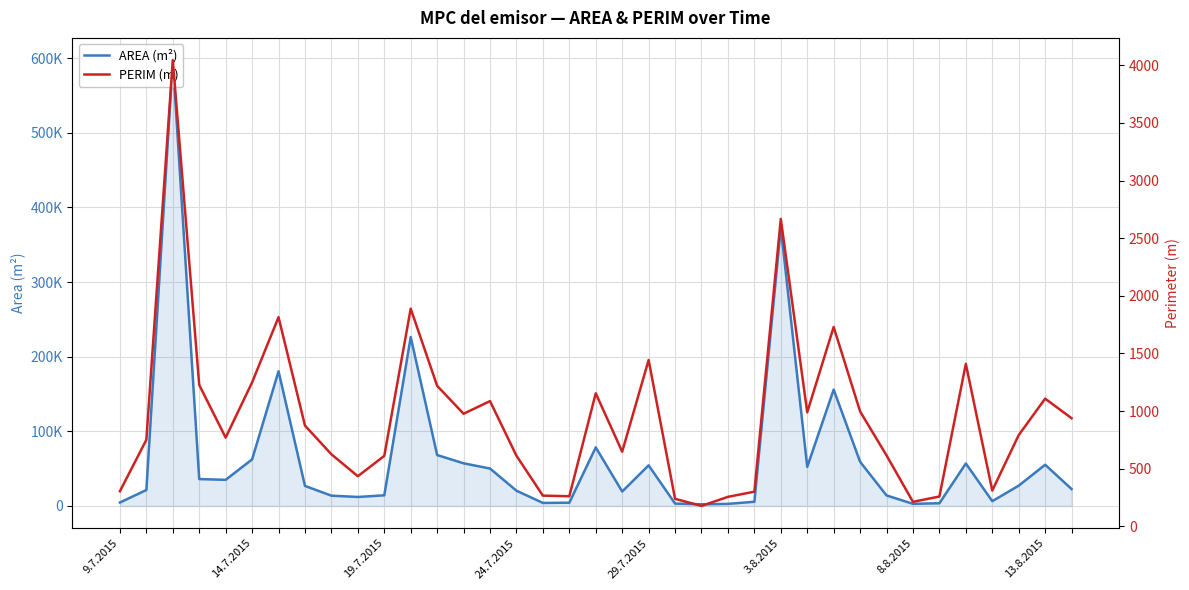

How many values in the AREA (m²) series exceed 26809?

19